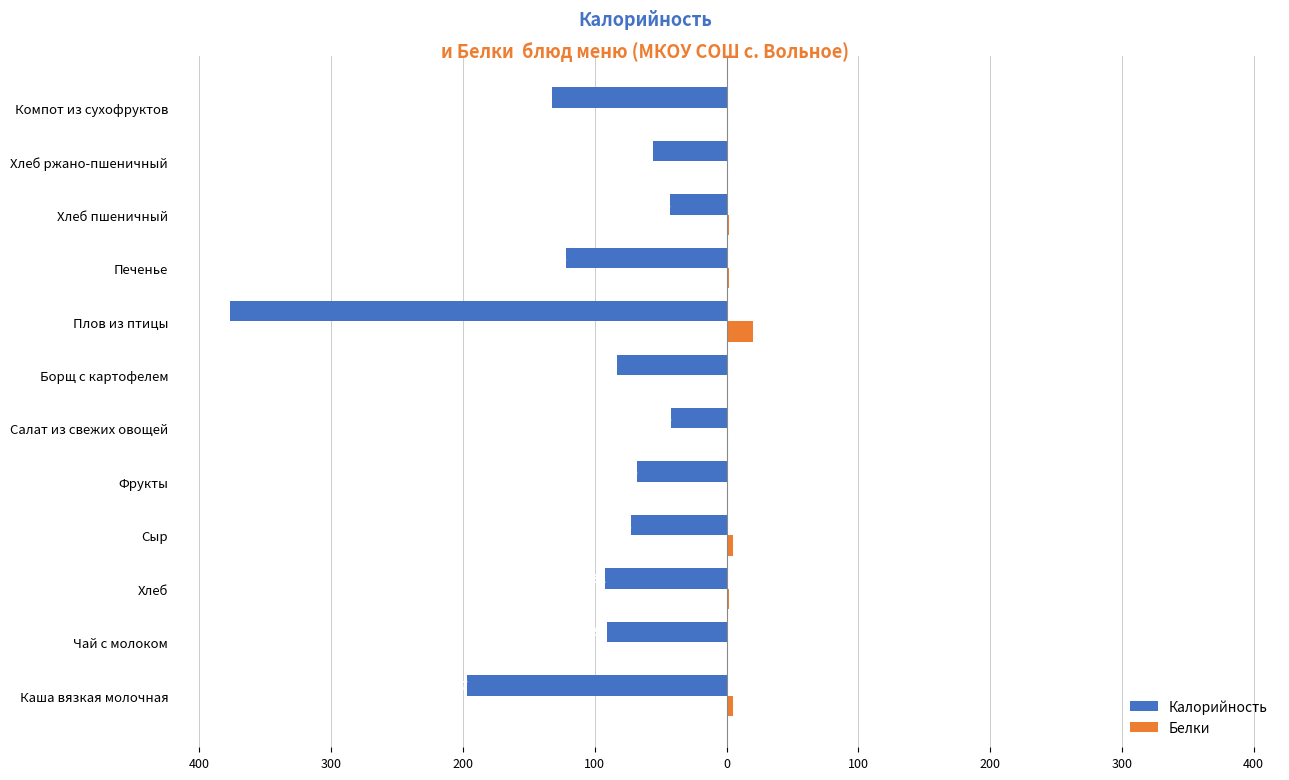

What are all the series names shown in the legend?

Калорийность, Белки